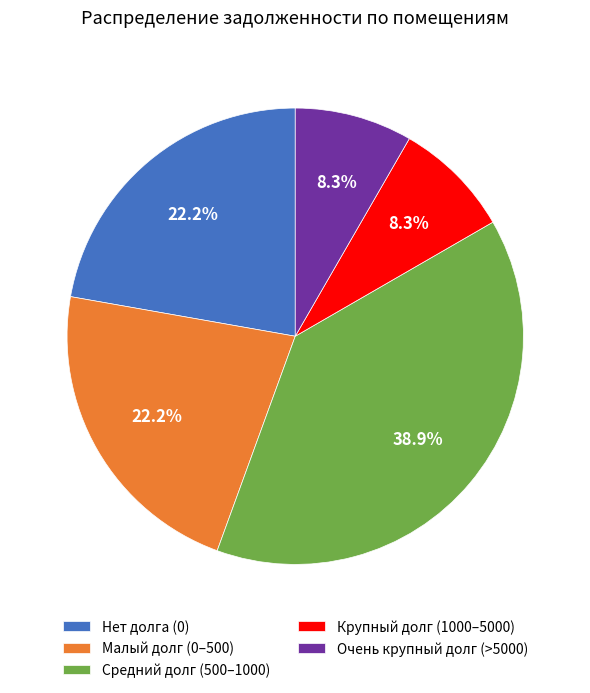

What portion of the pie excludes Крупный долг (1000–5000)?

91.7%